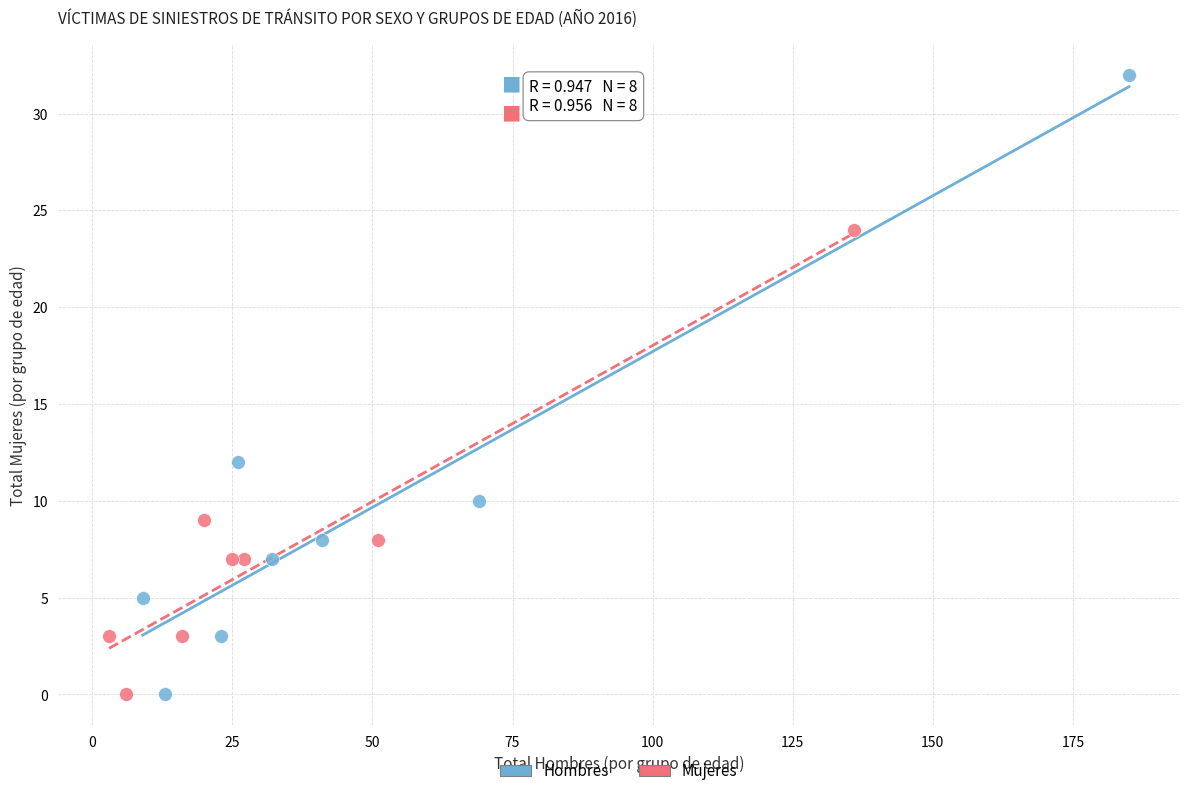

Which series reaches the maximum Y coordinate?

Hombres